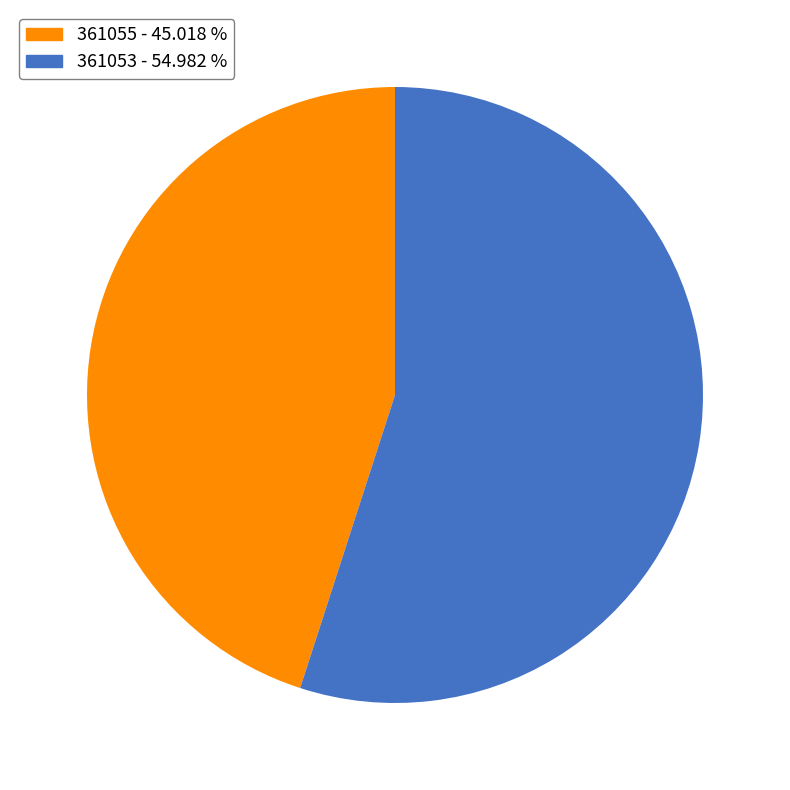

Between 361053 and 361055, which is larger?

361053